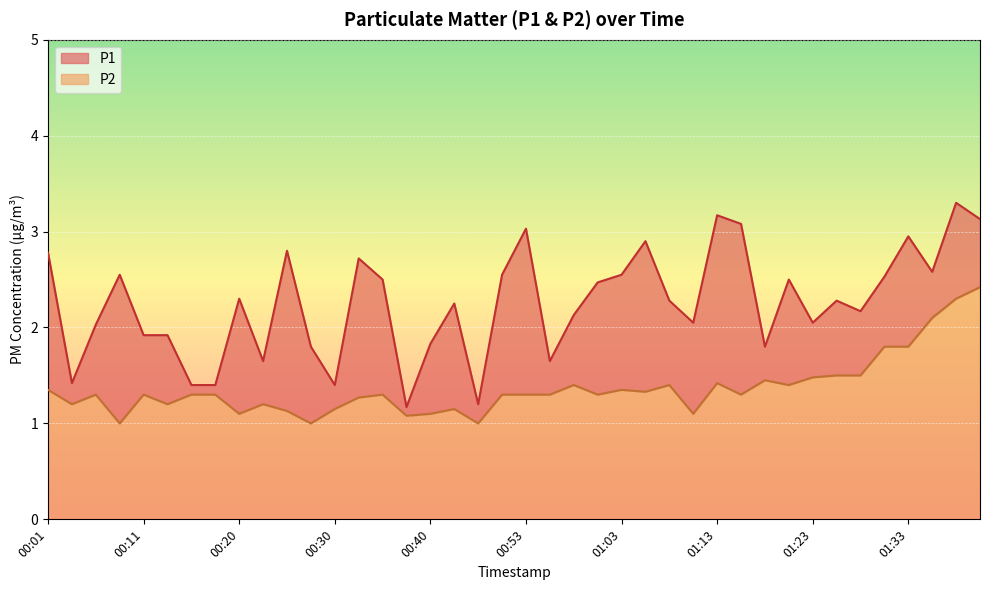

Reading right to left, list all the values displayed in this chart.

P1: 3.1	3.3	2.6	3.0	2.5	2.2	2.3	2.0	2.5	1.8	3.1	3.2	2.0	2.3	2.9	2.5	2.5	2.1	1.6	3.0	2.5	1.2	2.2	1.8	1.2	2.5	2.7	1.4	1.8	2.8	1.6	2.3	1.4	1.4	1.9	1.9	2.5	2.0	1.4	2.8
P2: 2.4	2.3	2.1	1.8	1.8	1.5	1.5	1.5	1.4	1.4	1.3	1.4	1.1	1.4	1.3	1.4	1.3	1.4	1.3	1.3	1.3	1.0	1.1	1.1	1.1	1.3	1.3	1.1	1.0	1.1	1.2	1.1	1.3	1.3	1.2	1.3	1.0	1.3	1.2	1.4